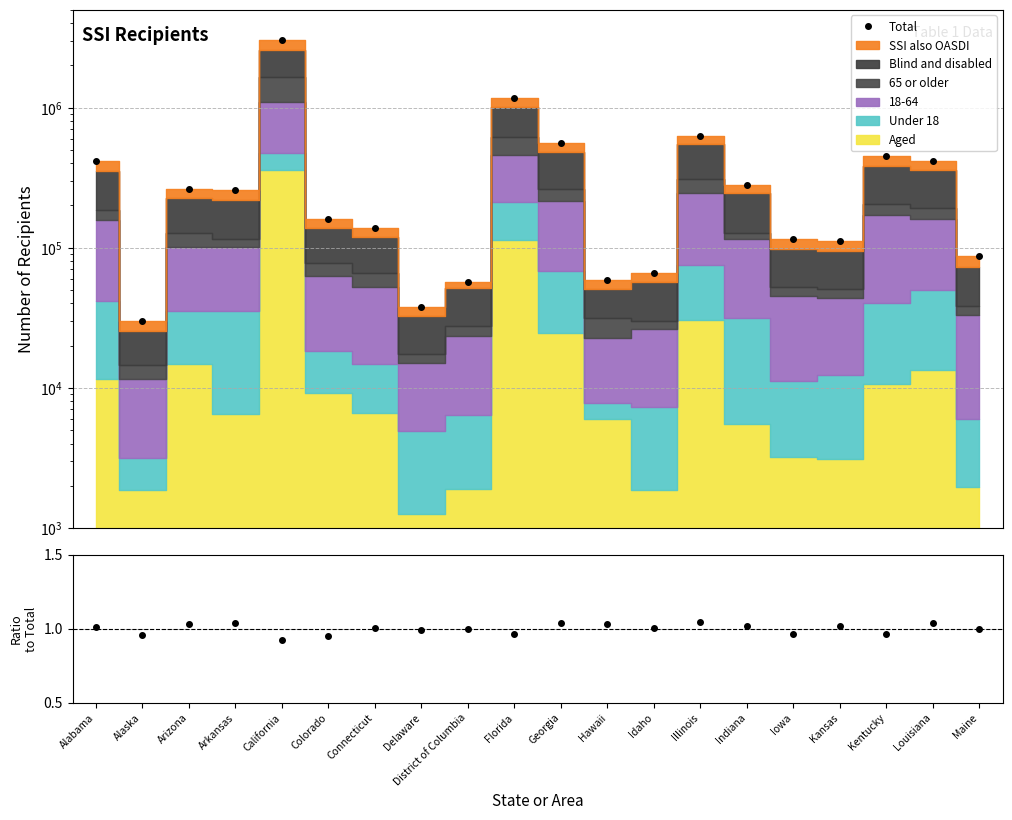

At which category does Ratio reach its first local valley?

Alaska